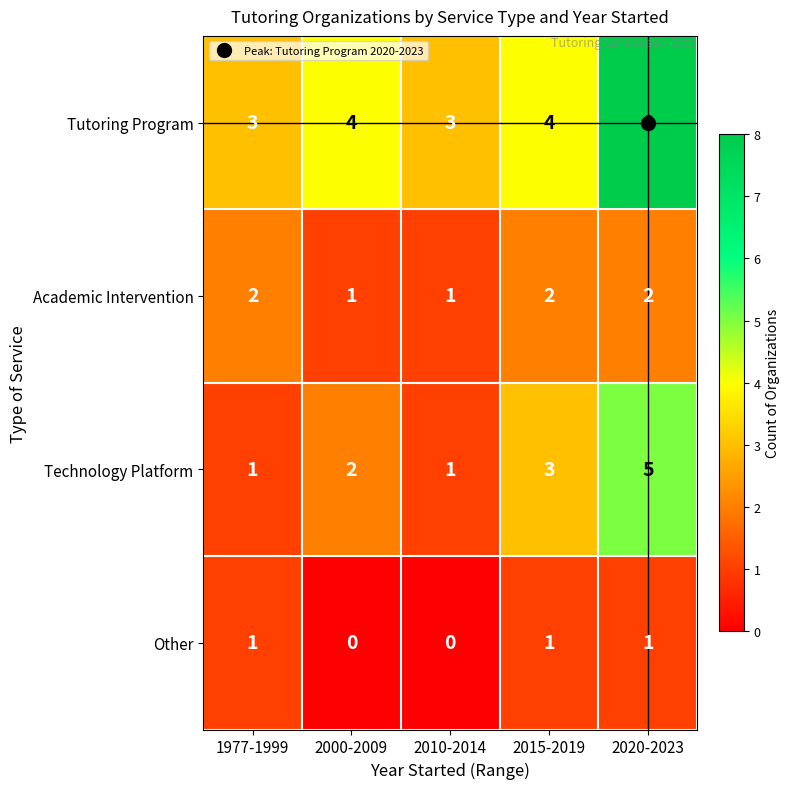

Count the Technology Platform values in the range 1 to 3.

4